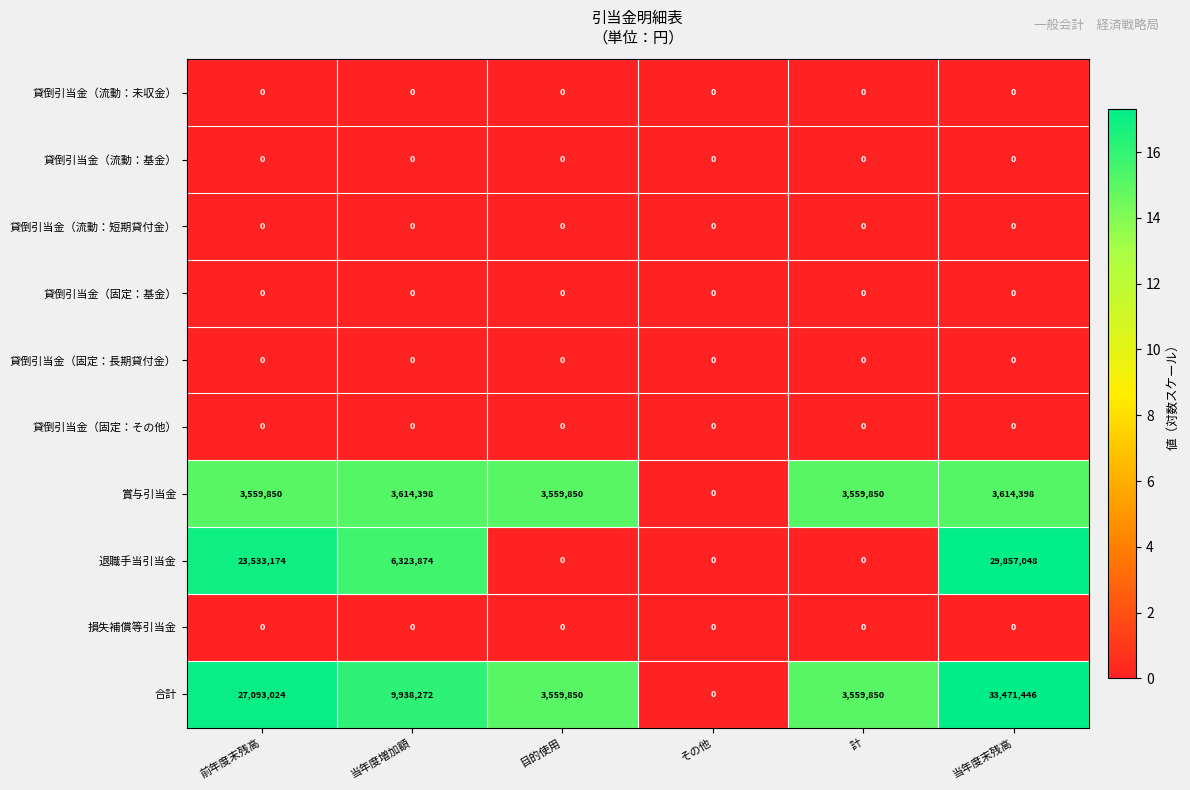

How many 退職手当引当金 values are between 0 and 23533174?

5